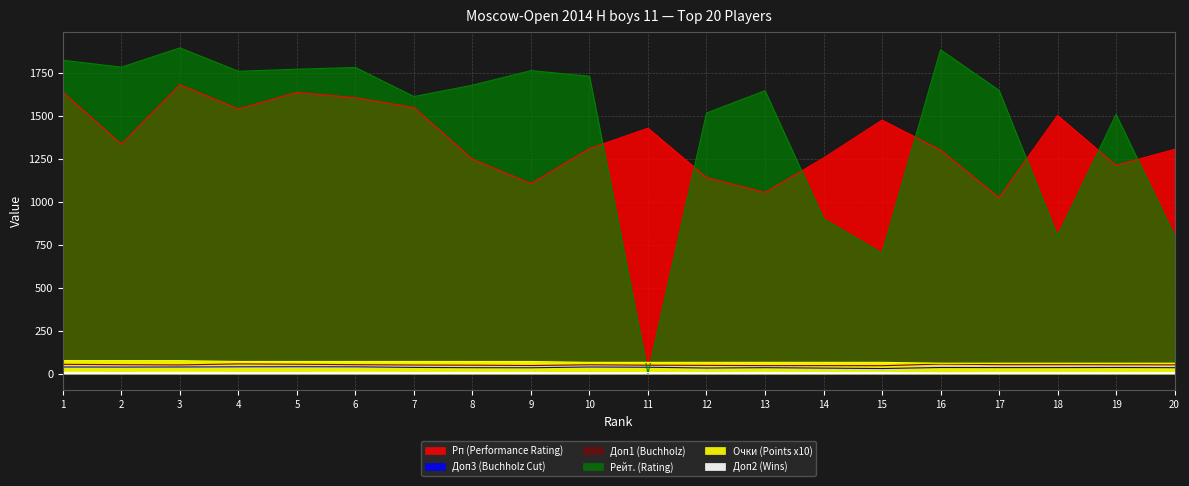

Where is Доп1 (Buchholz) nearest to the value 50?

3